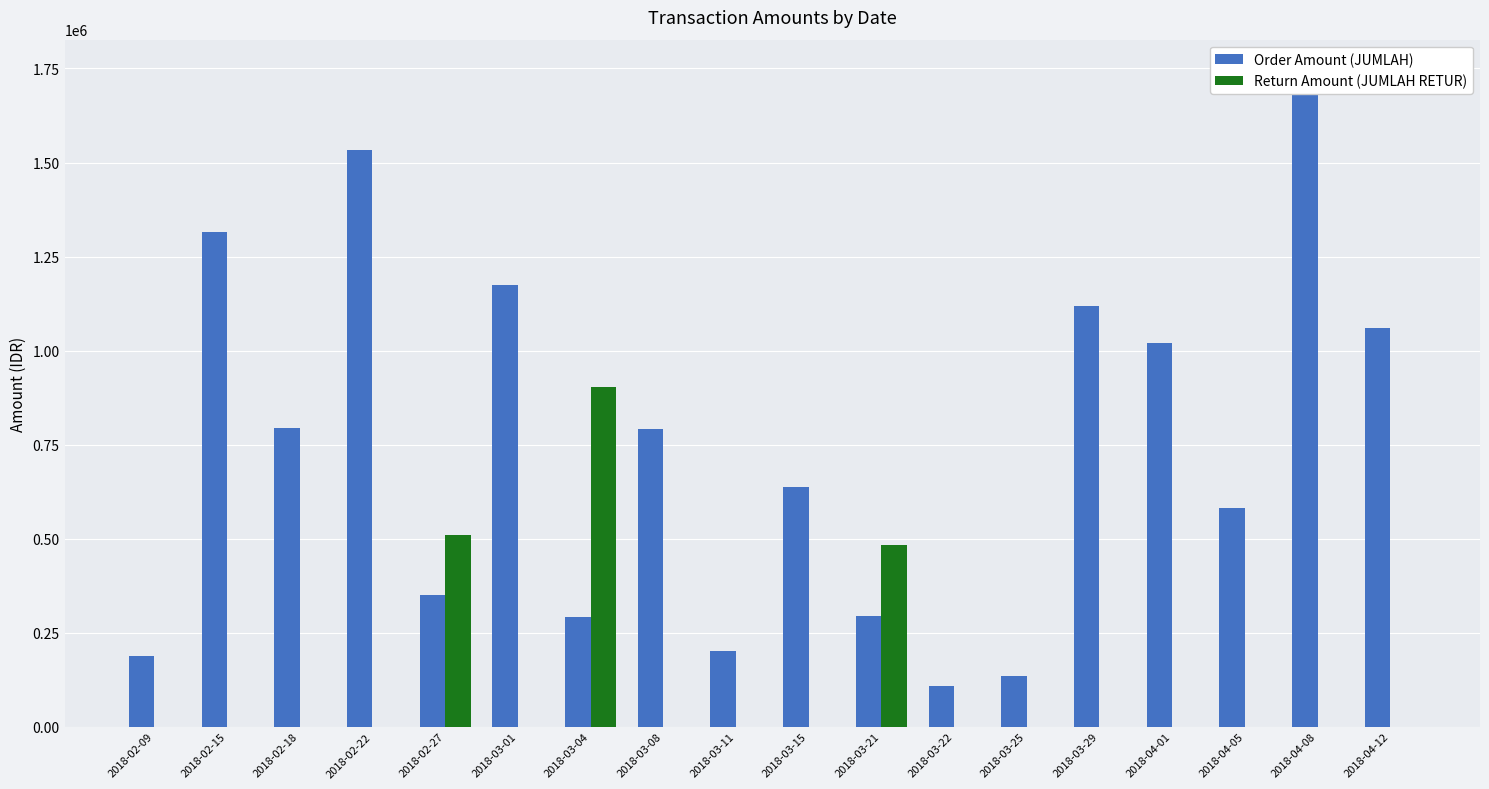

Rank the series by their average value, from lowest to highest.

Return Amount (JUMLAH RETUR), Order Amount (JUMLAH)